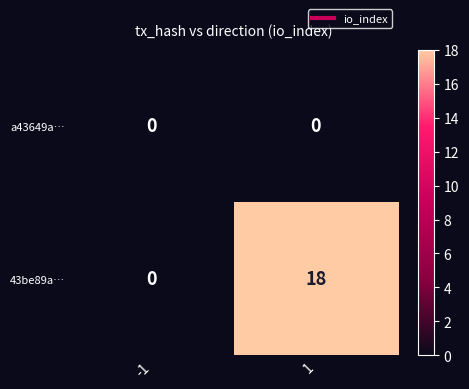

Which category has the highest value across all series?

1